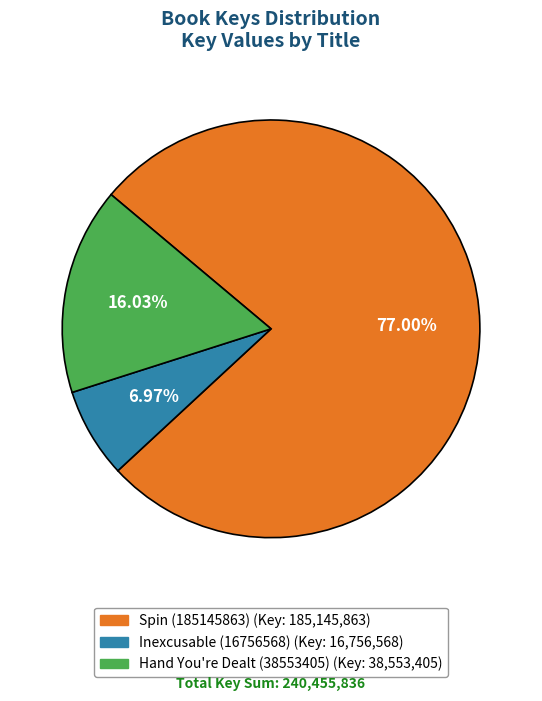

To the nearest percent, what portion does Hand You're Dealt (38553405) represent?

16%